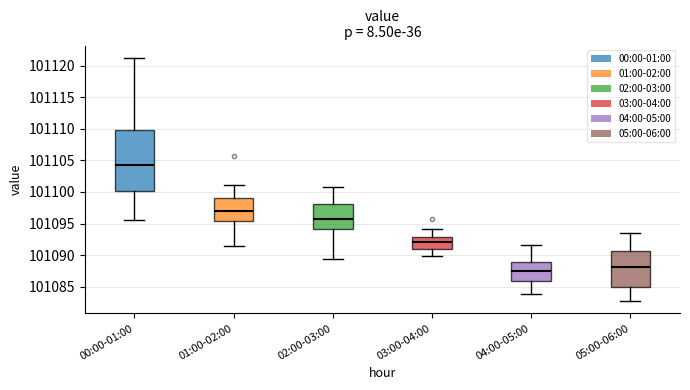

Where does the median line of the box for 04:00-05:00 sit on the y-axis? The values are not printed on the chart, so give them approximately, as read against the axis.

101087.5